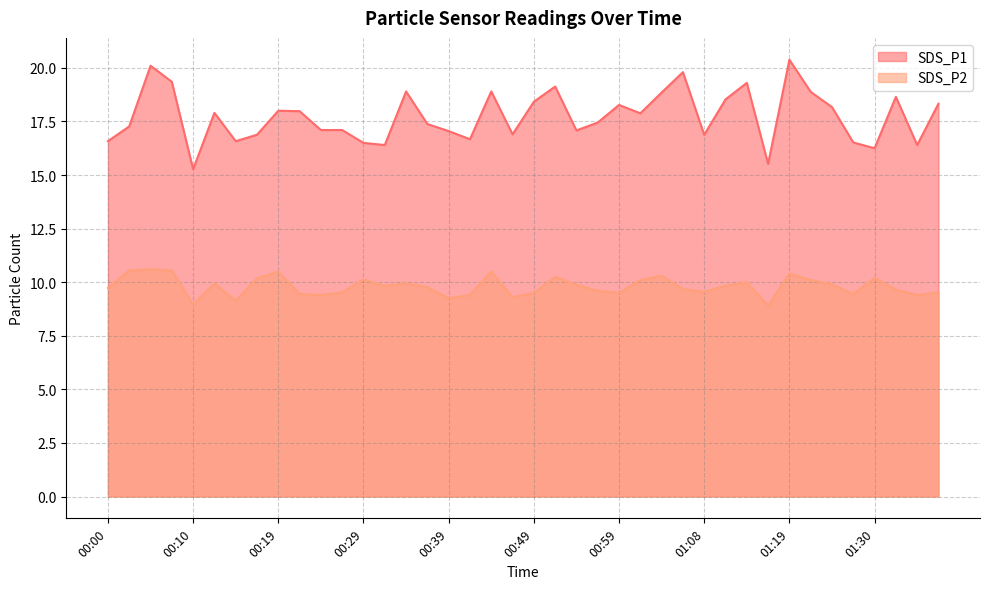

Does the chart have visible grid lines?

Yes